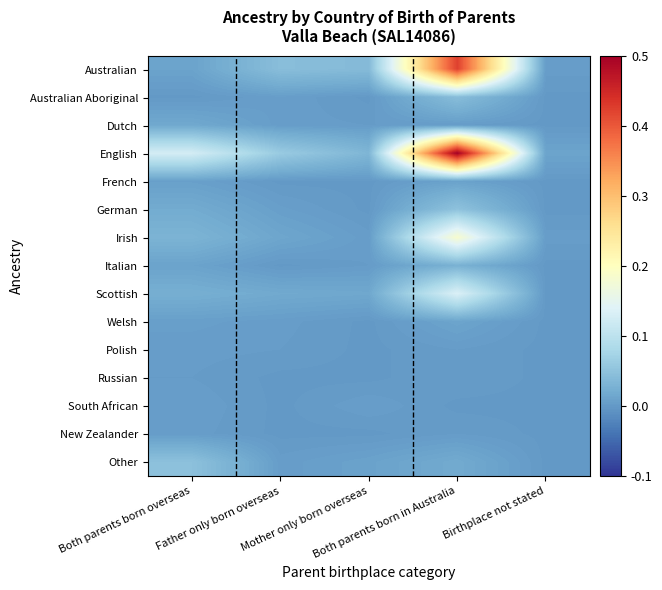

How many data points does each series have?

5